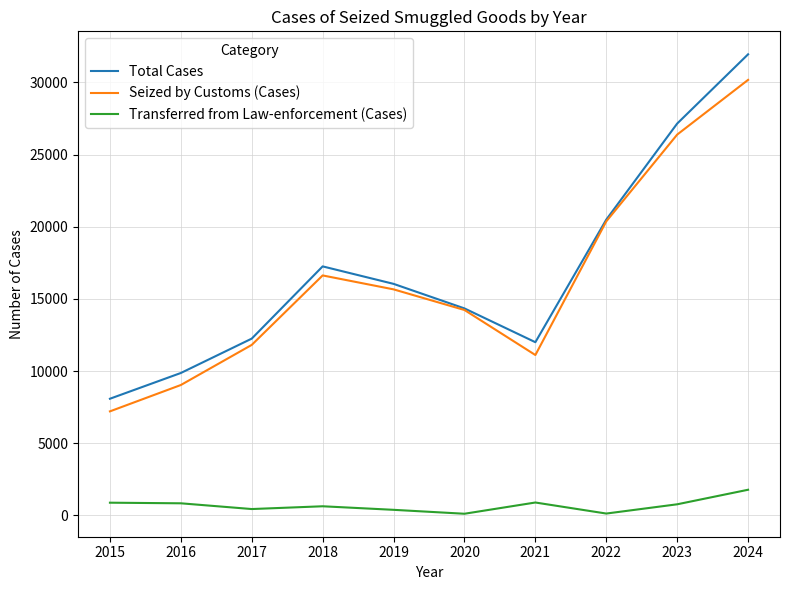

The Total Cases series shows 27157 at 2018. True or false?

False